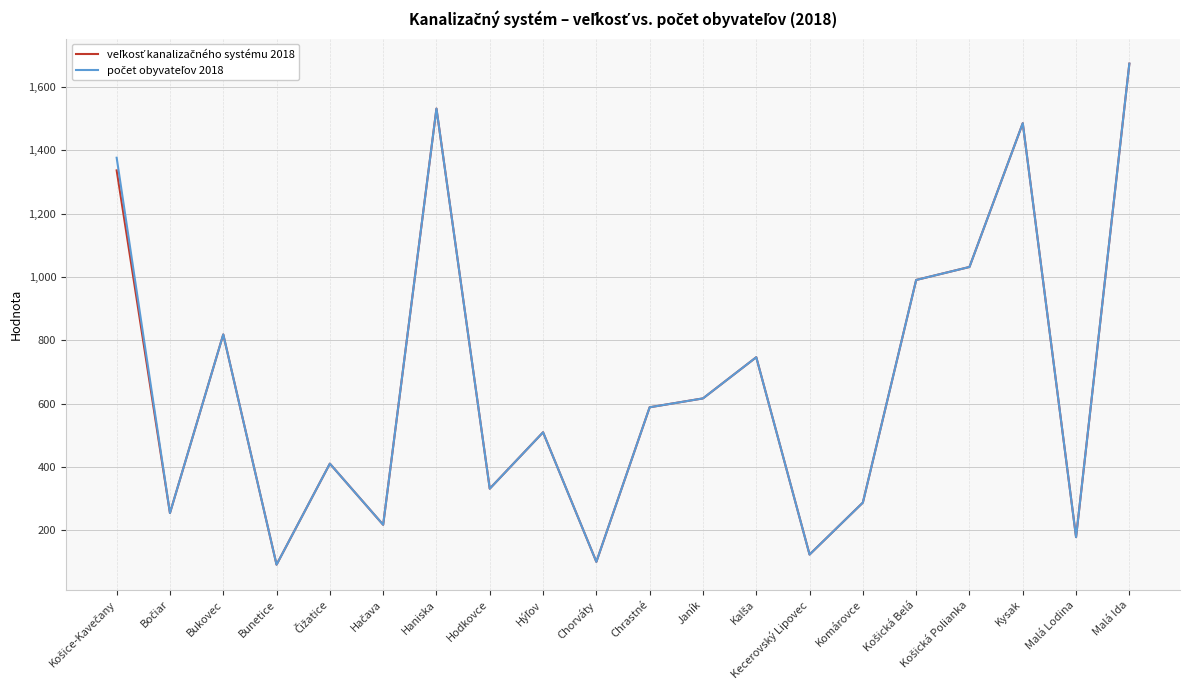

At which category does the chart reach its peak across all series?

Malá Ida